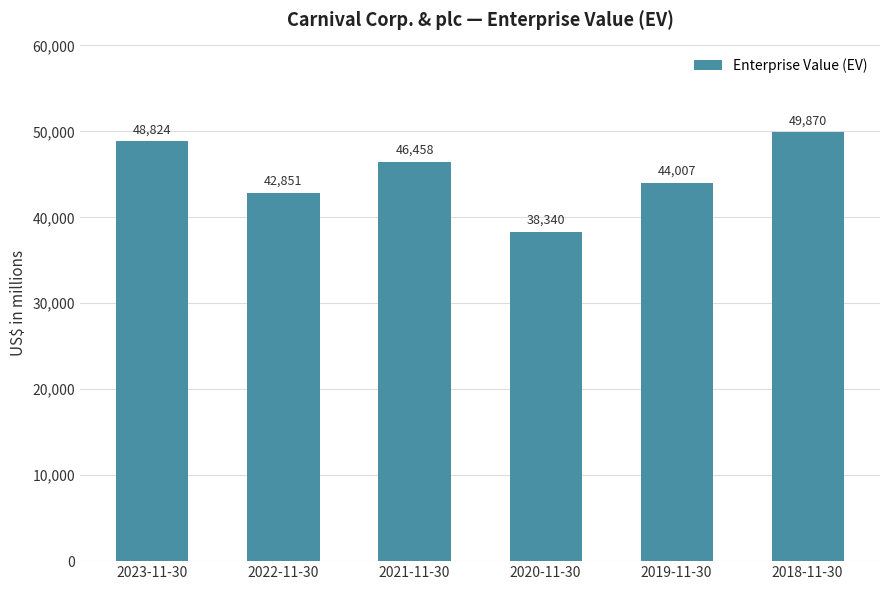

Reading right to left, extract all data points from this chart.

2018-11-30=49870	2019-11-30=44007	2020-11-30=38340	2021-11-30=46458	2022-11-30=42851	2023-11-30=48824